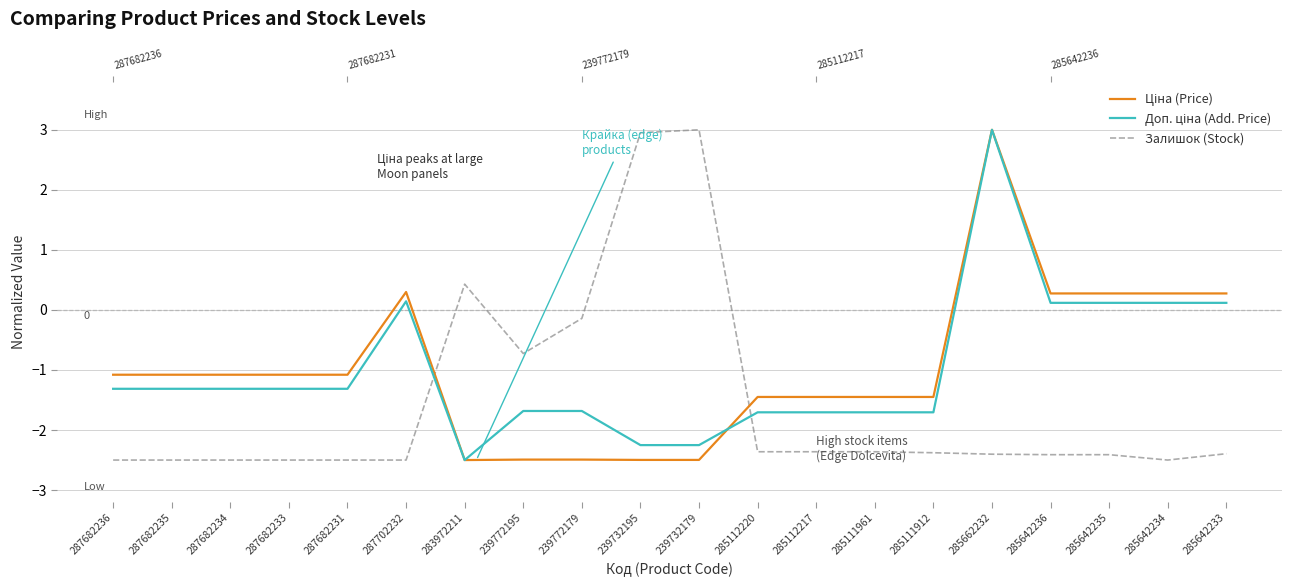

How many values in Ціна (Price) are above zero?

6